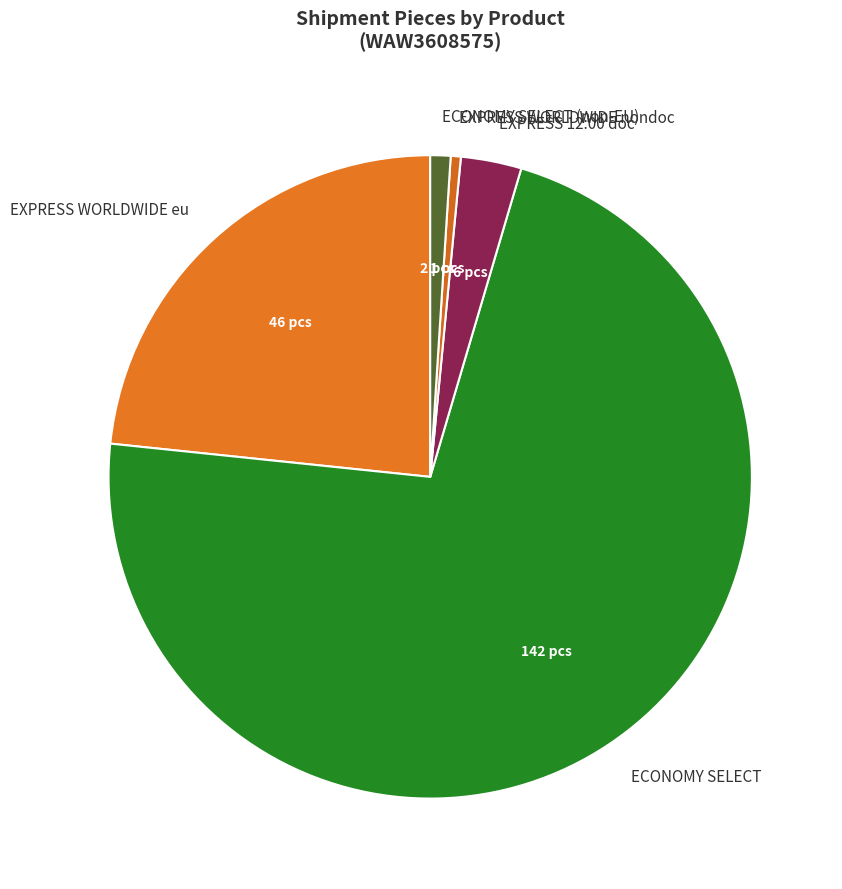

Is the sum of EXPRESS WORLDWIDE nondoc and EXPRESS WORLDWIDE eu greater than half?

No